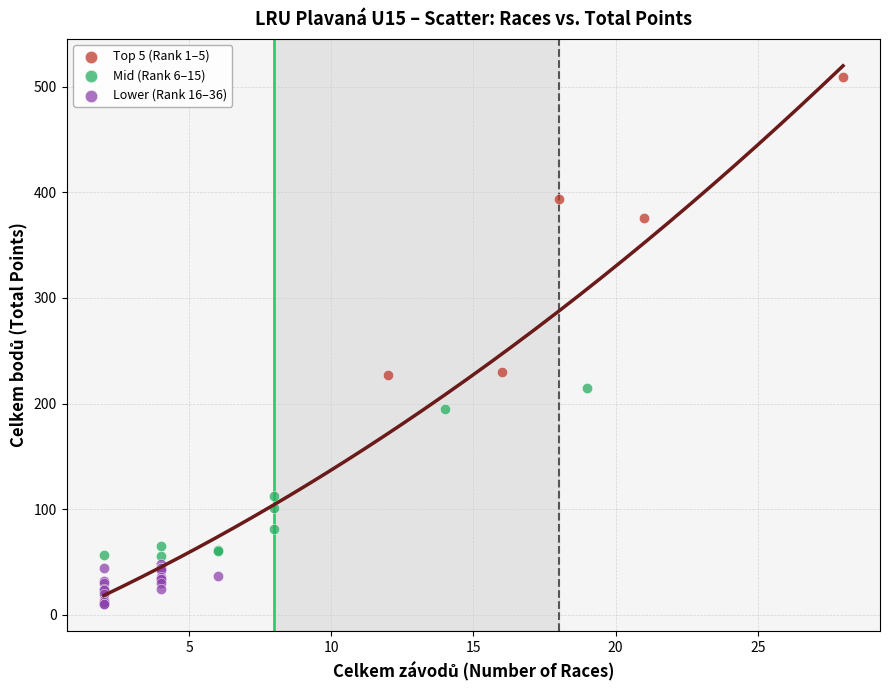

What are all the series names shown in the legend?

Top 5 (Rank 1–5), Mid (Rank 6–15), Lower (Rank 16–36)